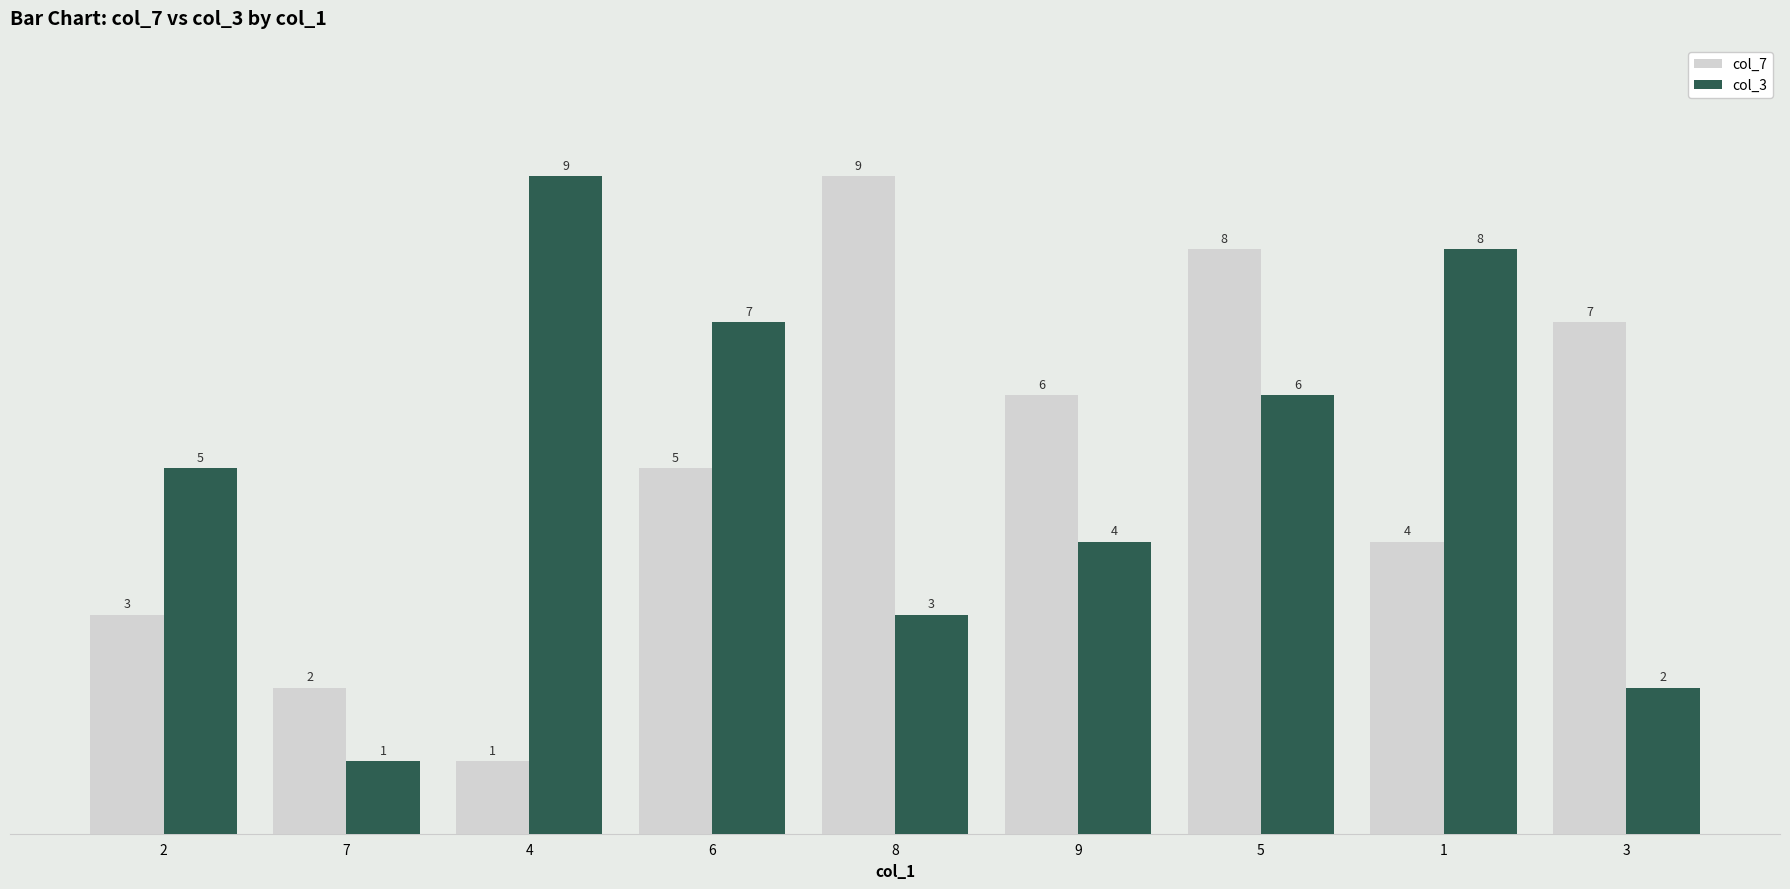

What is the sum of the col_7 values at 7 and 1?

6